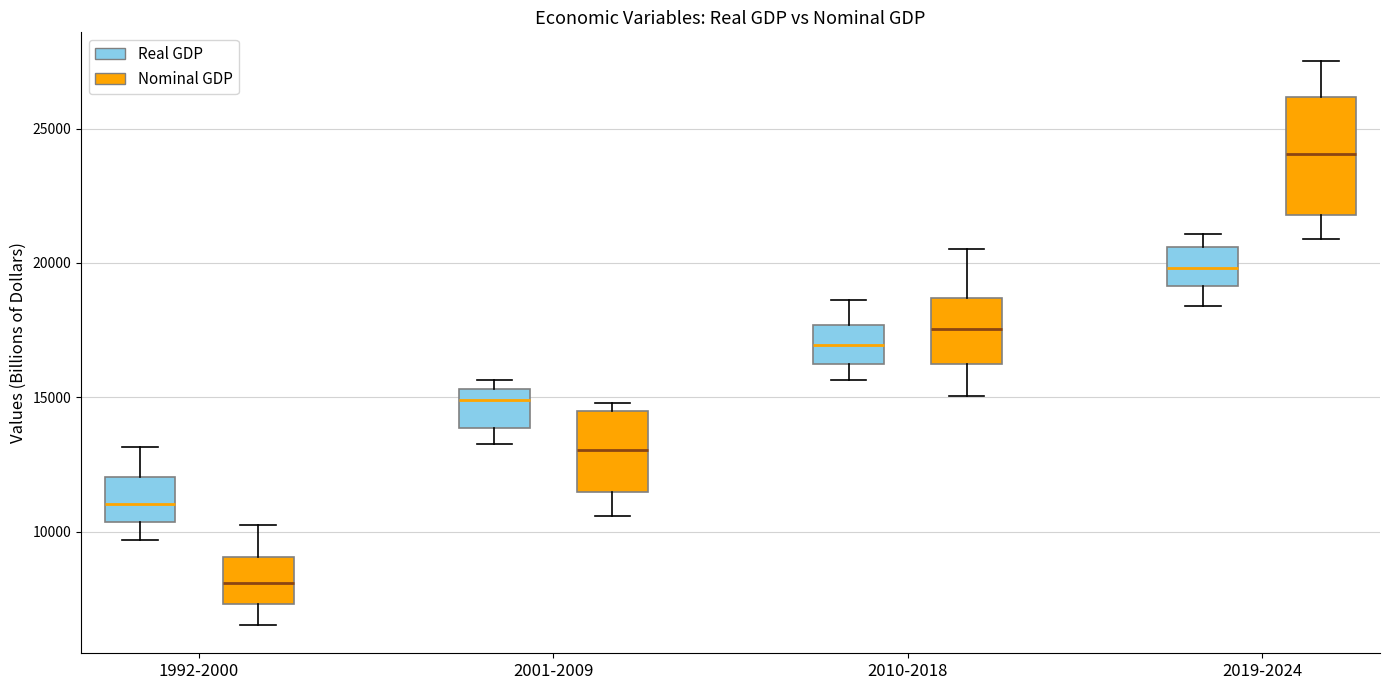

Which box has the highest median line?

2019-2024 (Nominal GDP)